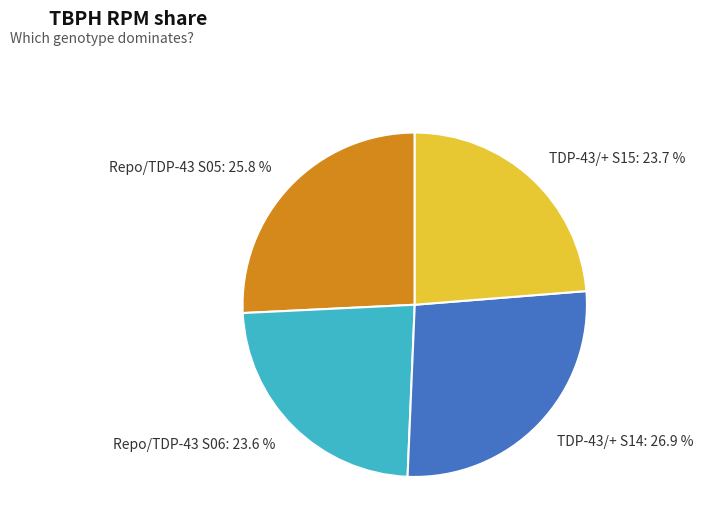

To the nearest percent, what percentage of the pie is Repo/TDP-43 S06?

24%